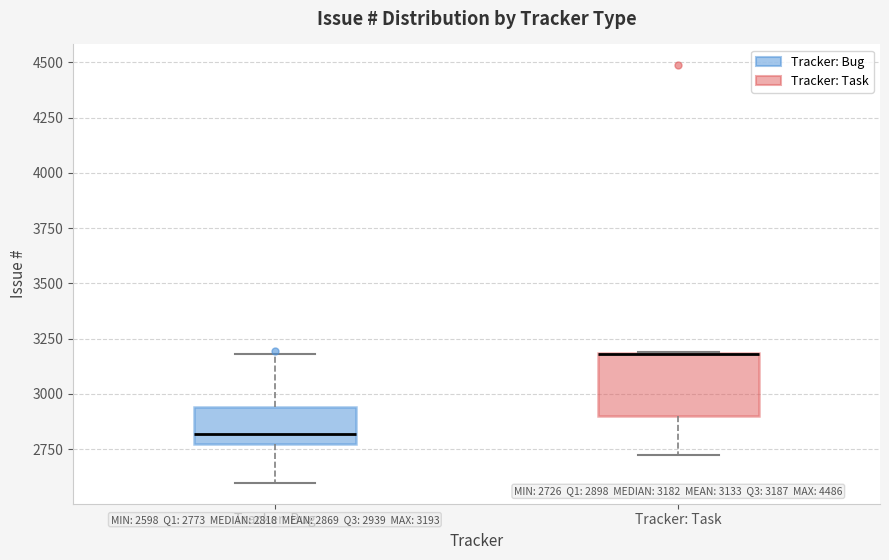

Which box is the tallest, from its lower edge to its upper edge?

Tracker: Task